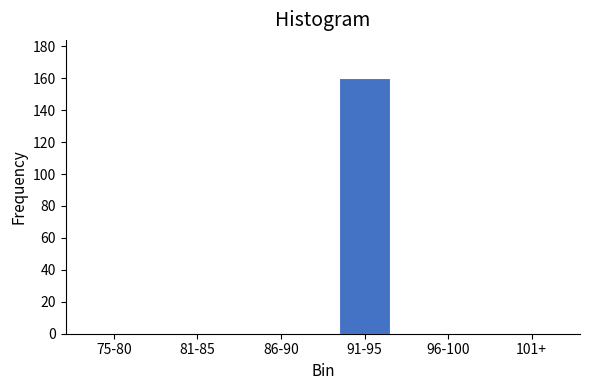

Reading left to right, transcribe all the data shown in this chart.

75-80=0	81-85=0	86-90=0	91-95=160	96-100=0	101+=0